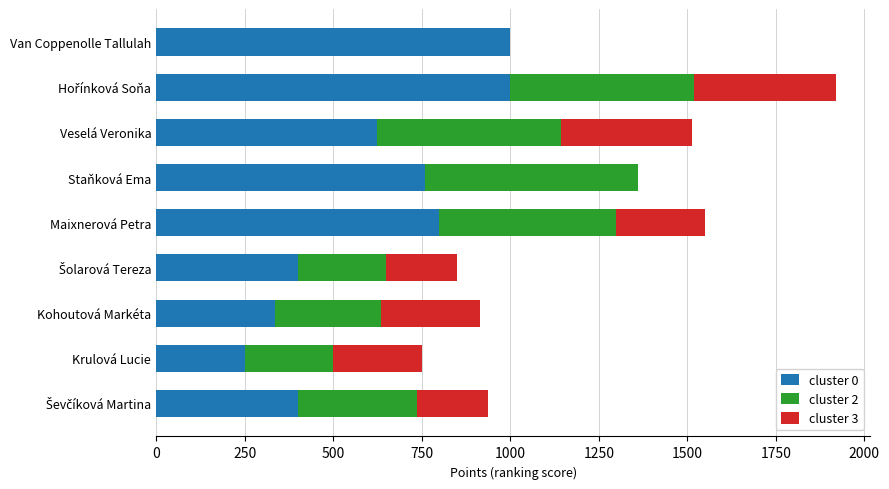

The value of cluster 0 at Maixnerová Petra is 325. True or false?

False